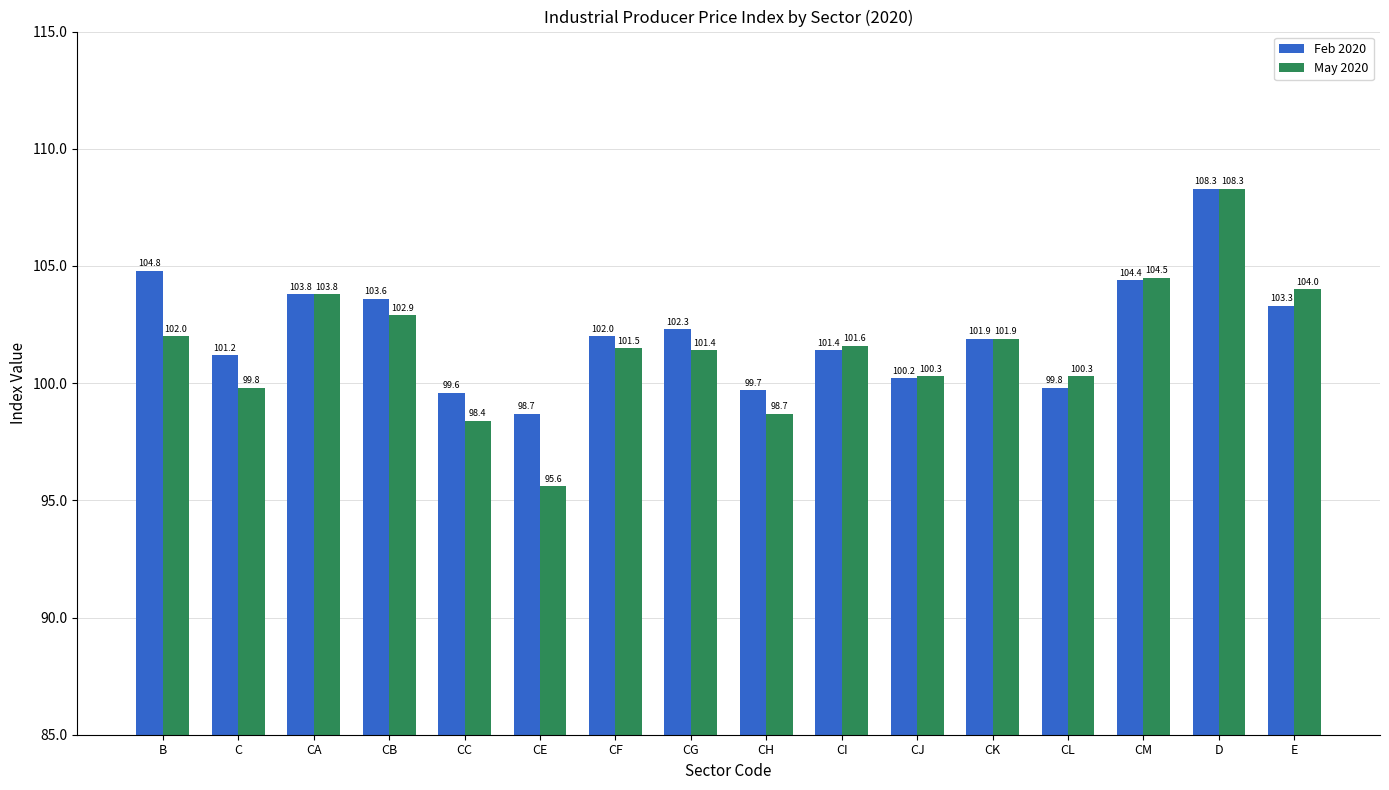

Reading left to right, what are all the values shown in this chart?

Feb 2020: B=104.8	C=101.2	CA=103.8	CB=103.6	CC=99.6	CE=98.7	CF=102.0	CG=102.3	CH=99.7	CI=101.4	CJ=100.2	CK=101.9	CL=99.8	CM=104.4	D=108.3	E=103.3
May 2020: B=102.0	C=99.8	CA=103.8	CB=102.9	CC=98.4	CE=95.6	CF=101.5	CG=101.4	CH=98.7	CI=101.6	CJ=100.3	CK=101.9	CL=100.3	CM=104.5	D=108.3	E=104.0